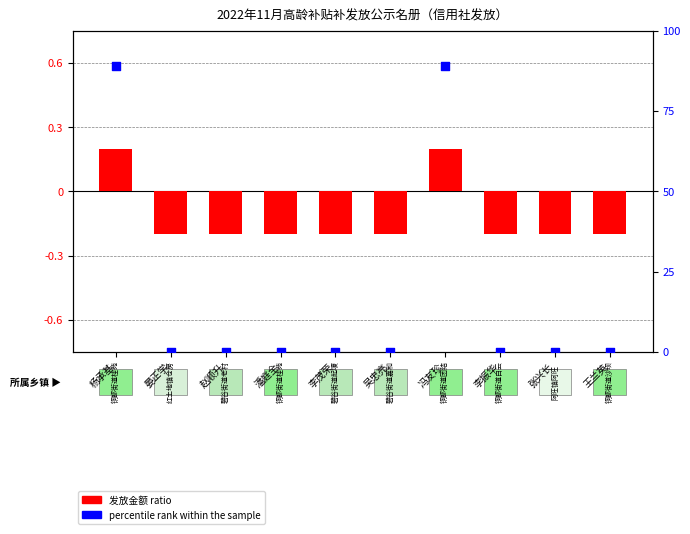

Which series contains the highest Y value?

percentile rank within the sample